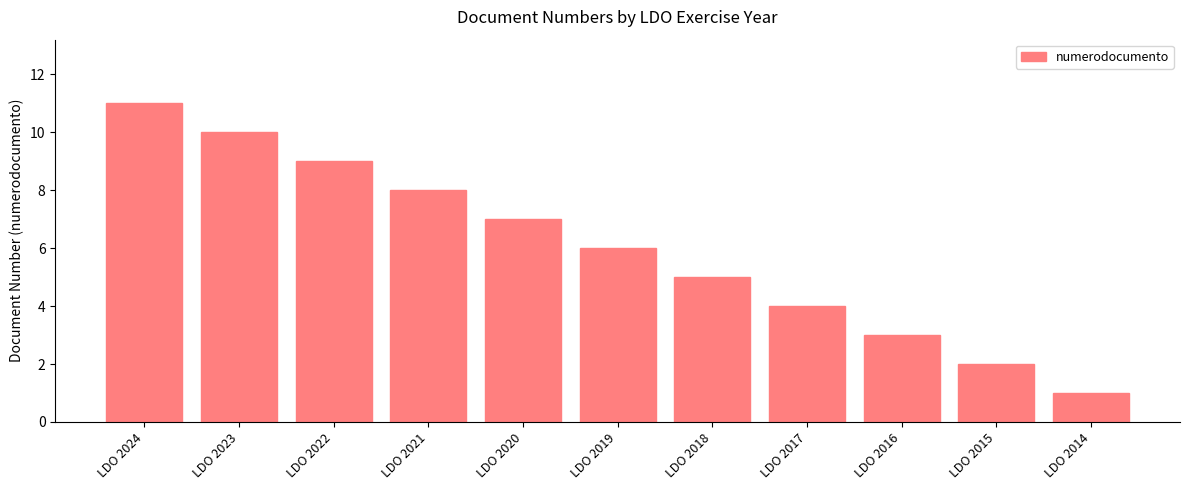

The value at LDO 2023 is 10. True or false?

True